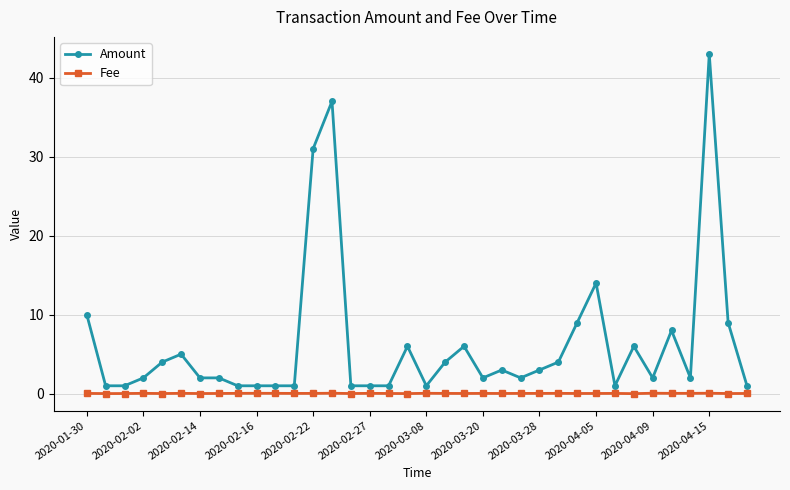

Does the chart have visible grid lines?

Yes